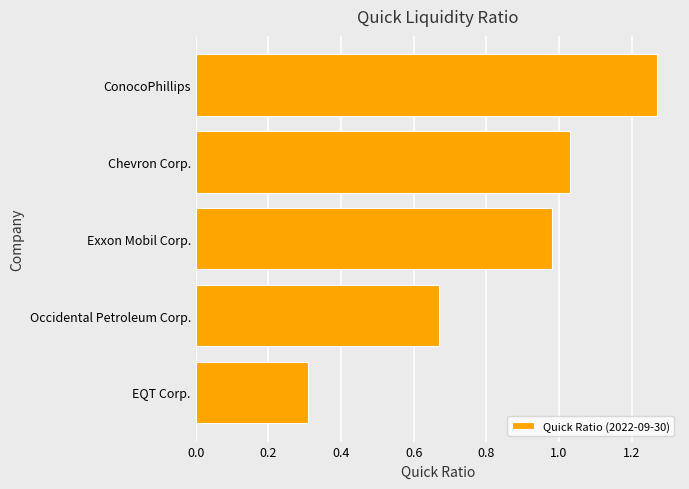

What is the ratio of the value at Exxon Mobil Corp. to the value at ConocoPhillips?

0.8